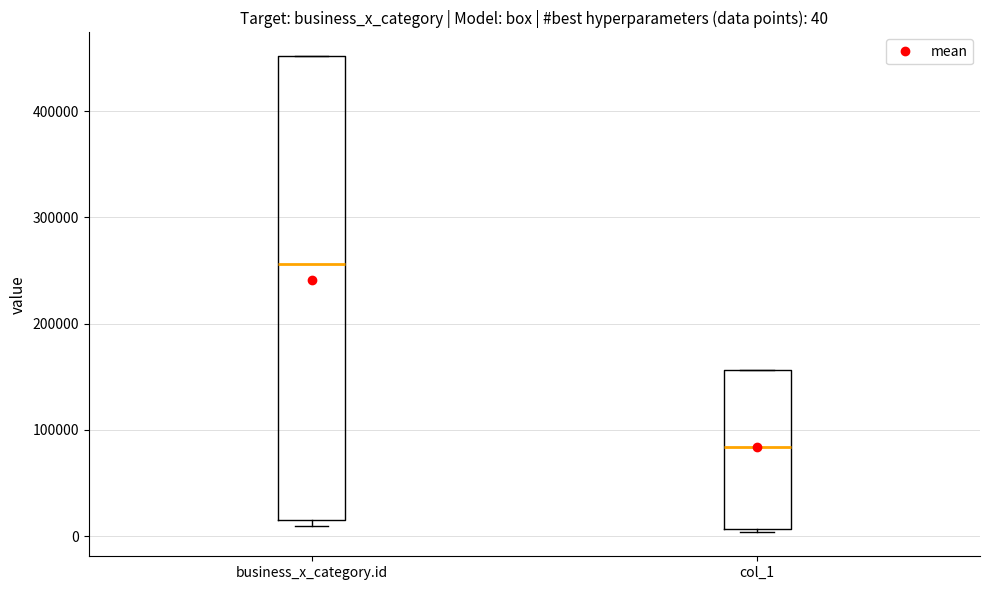

Which box has the highest median line?

business_x_category.id